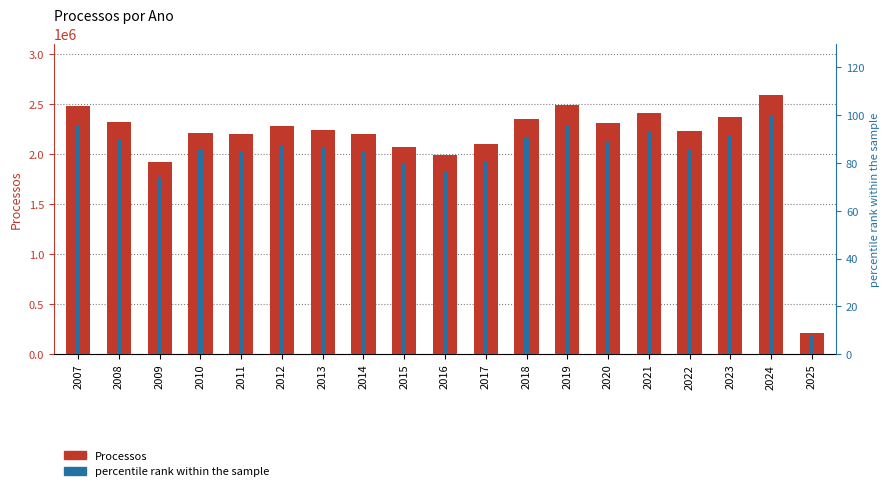

Which series changed the most between 2014 and 2016?

Processos